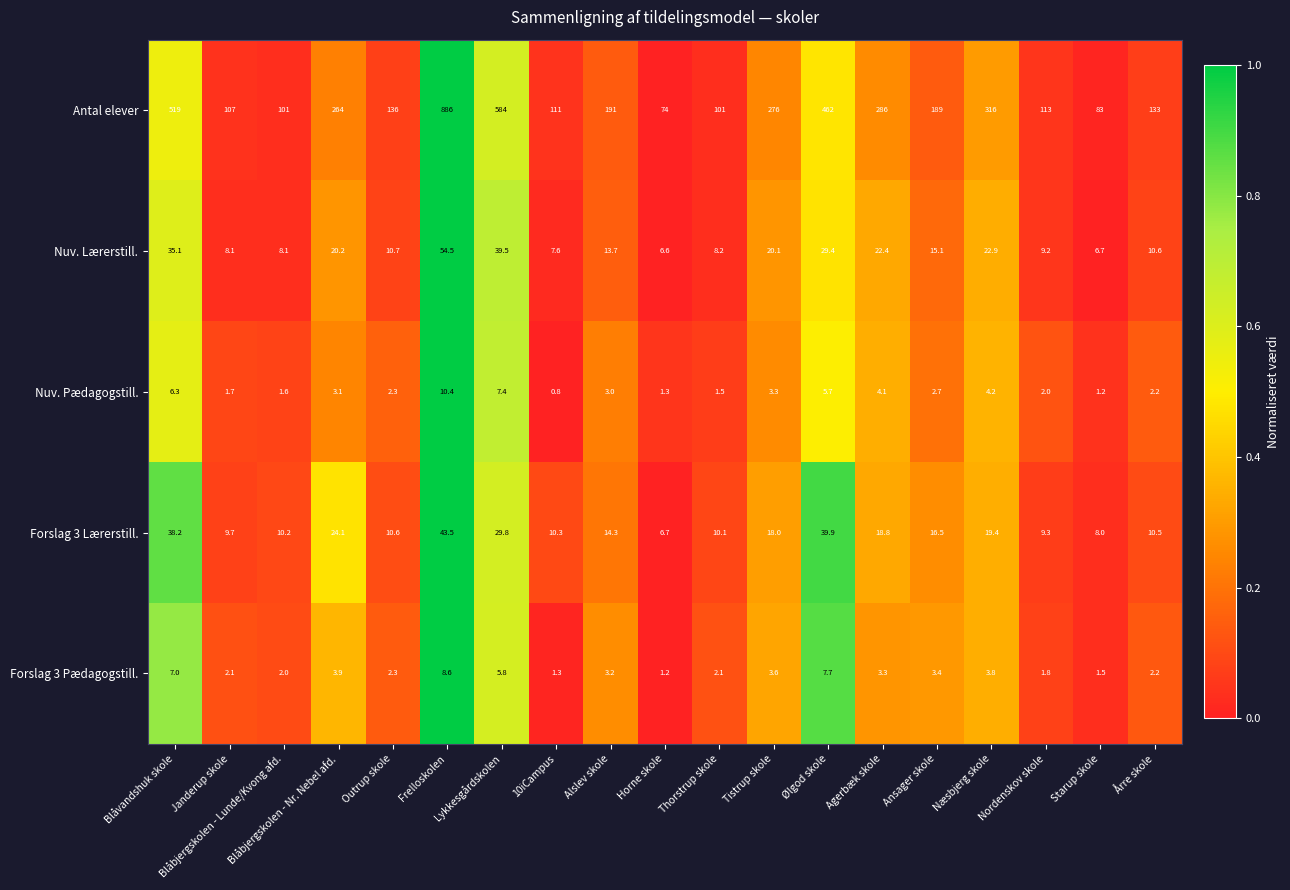

True or false: Nuv. Lærerstill. has a value of 8.1 at Janderup skole.

True